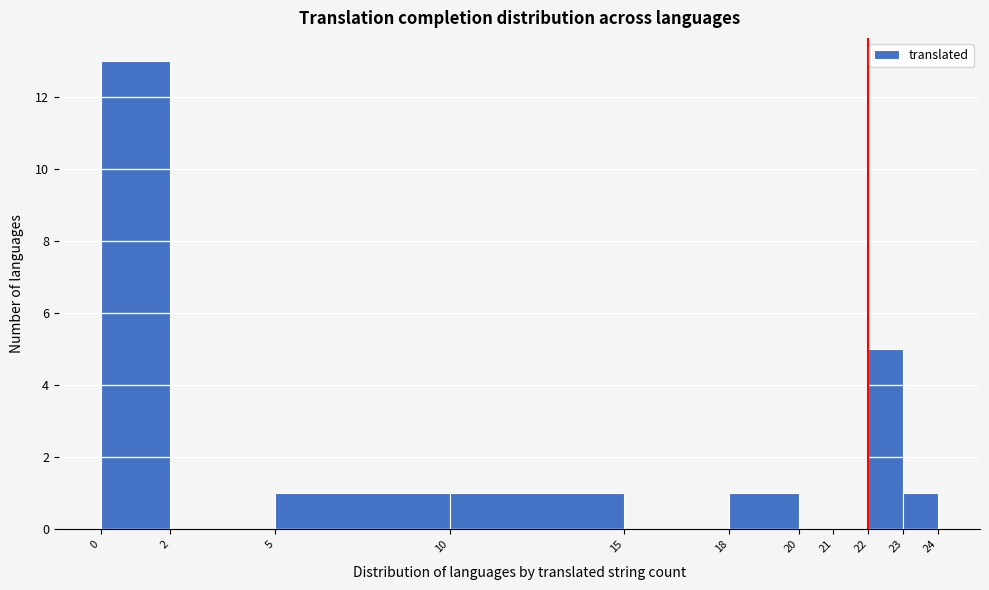

Which range on the x-axis has the tallest bar?

0 to 2